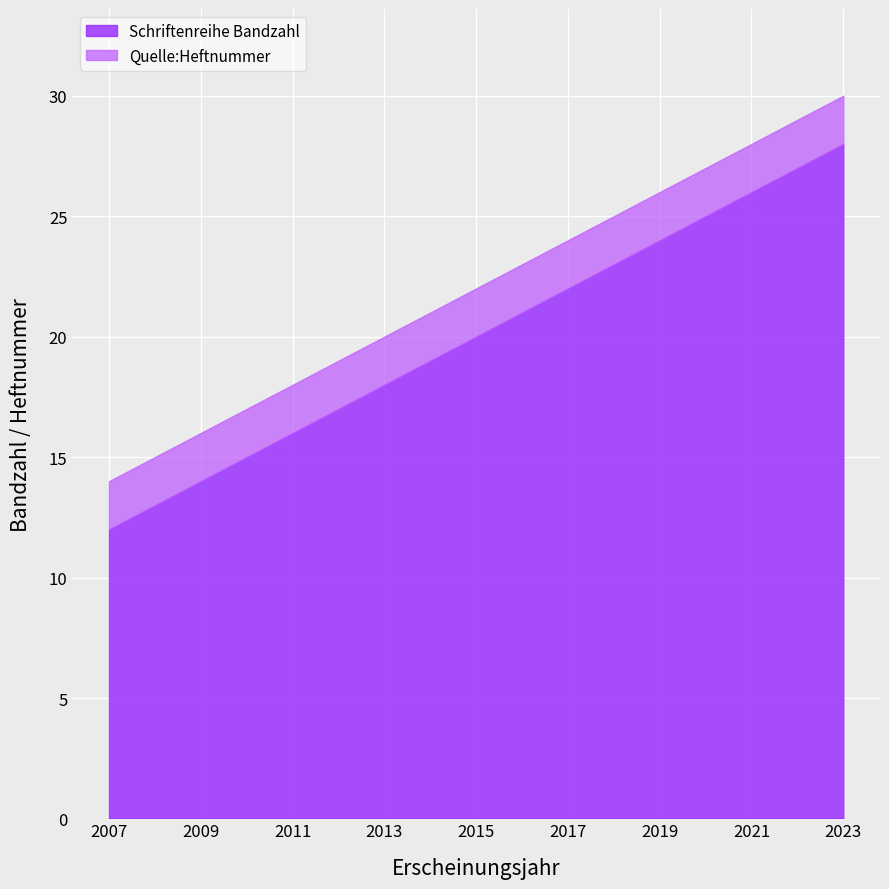

What is the difference between the maximum and minimum values in the Schriftenreihe Bandzahl series?

16